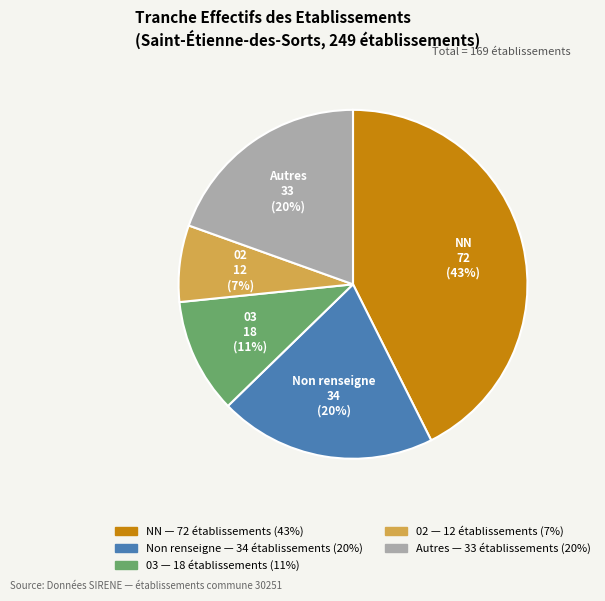

Is there any slice that represents more than half of the pie?

No